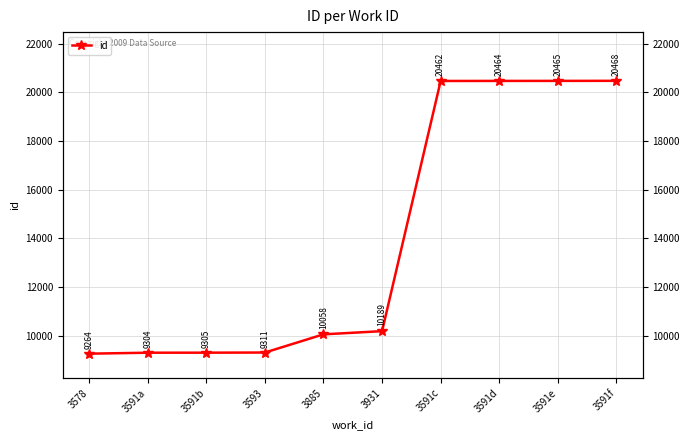

The chart shows a value of 17619 at 3931. True or false?

False